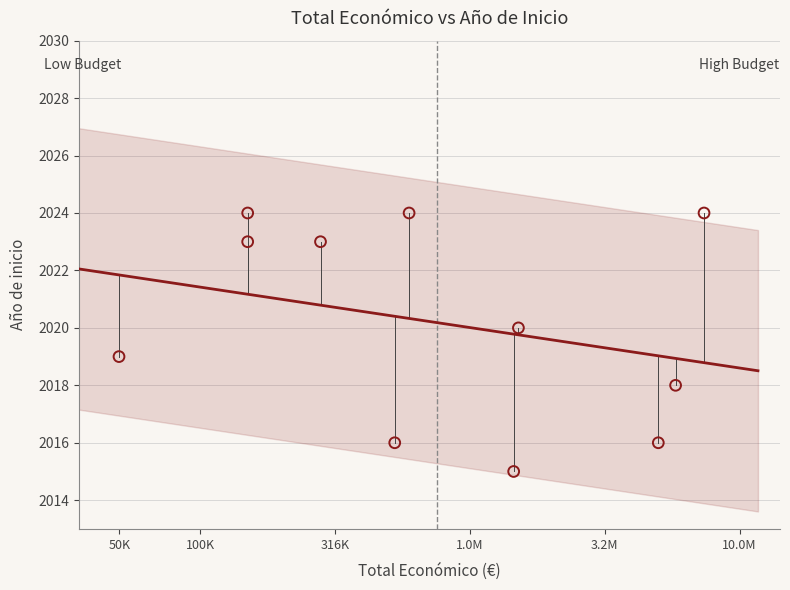

What is the average Y value?

2020